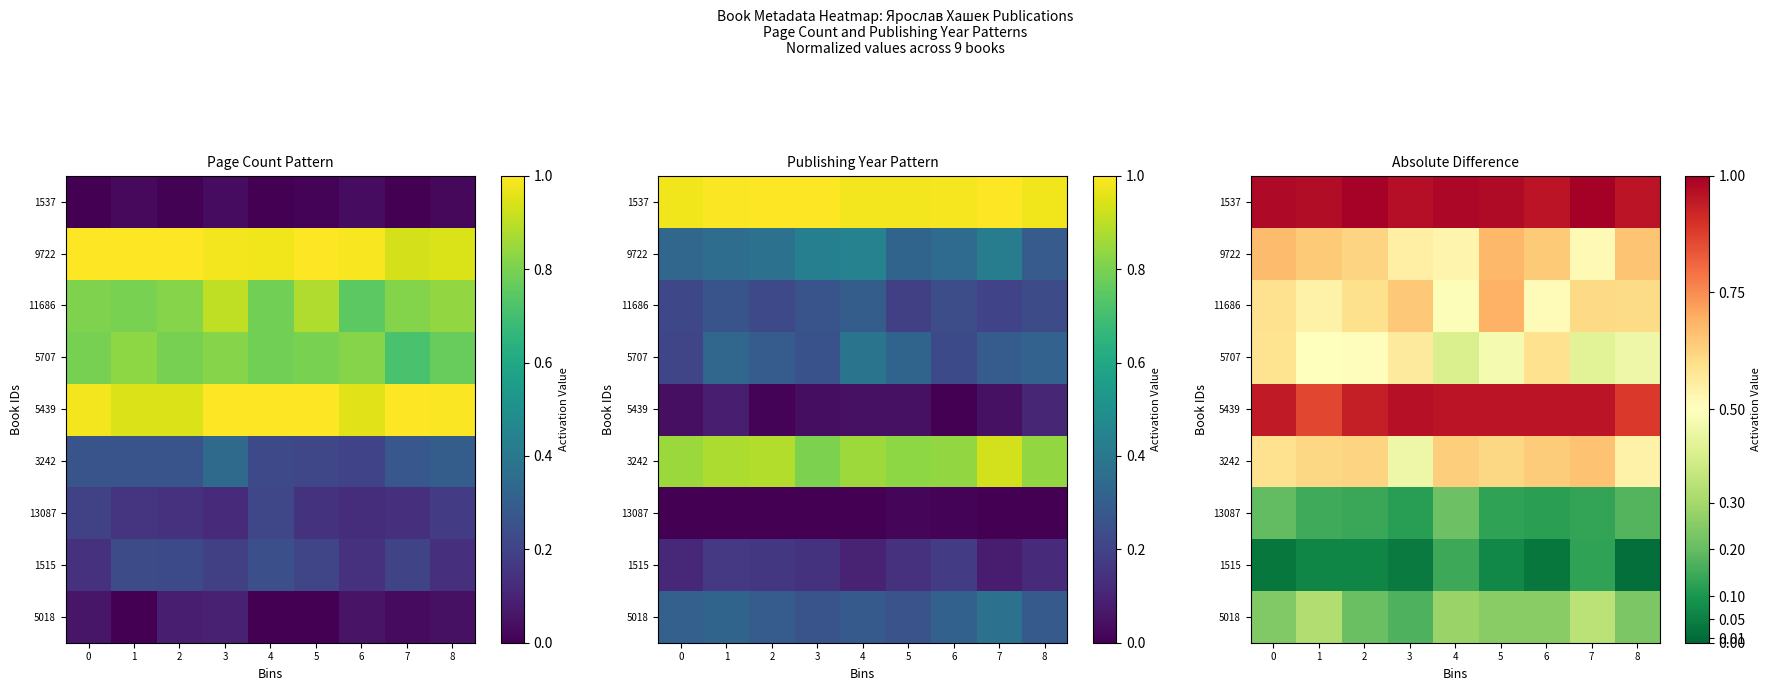

How many series are shown in this chart?

9